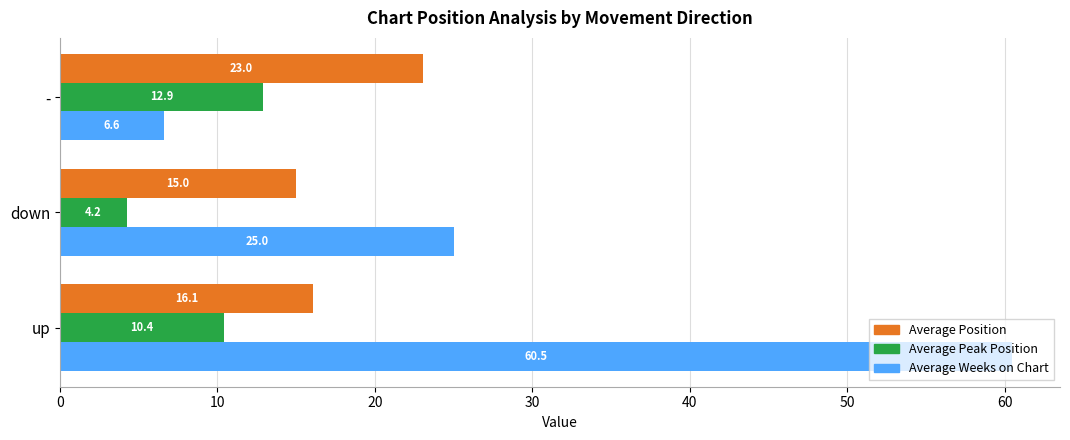

Which series has the largest range (max minus min)?

Average Weeks on Chart